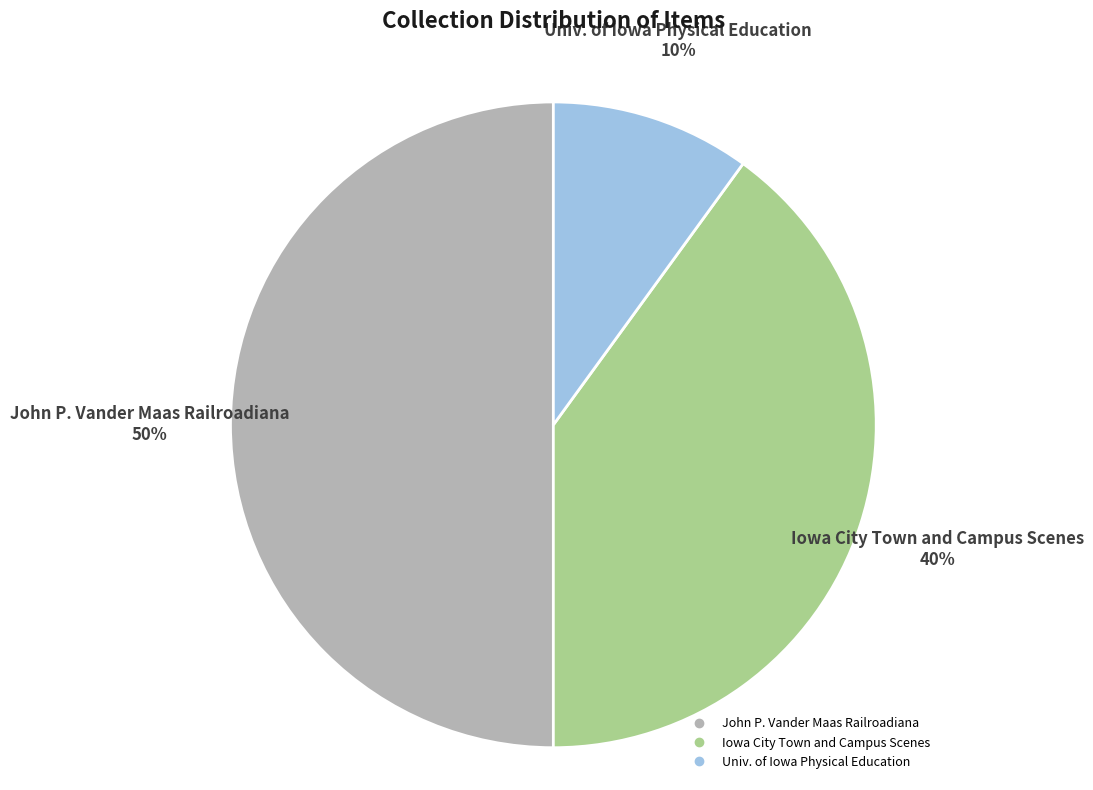

To the nearest percent, what is the difference between the largest and smallest slice percentages?

40%